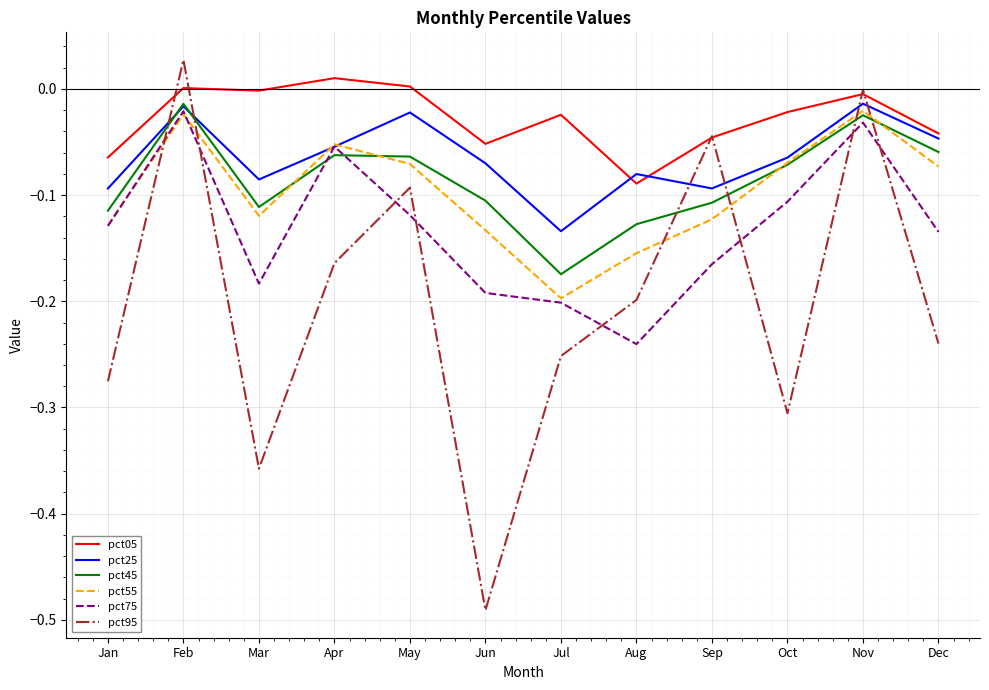

What is the spread (max minus min) of values at May?

0.1